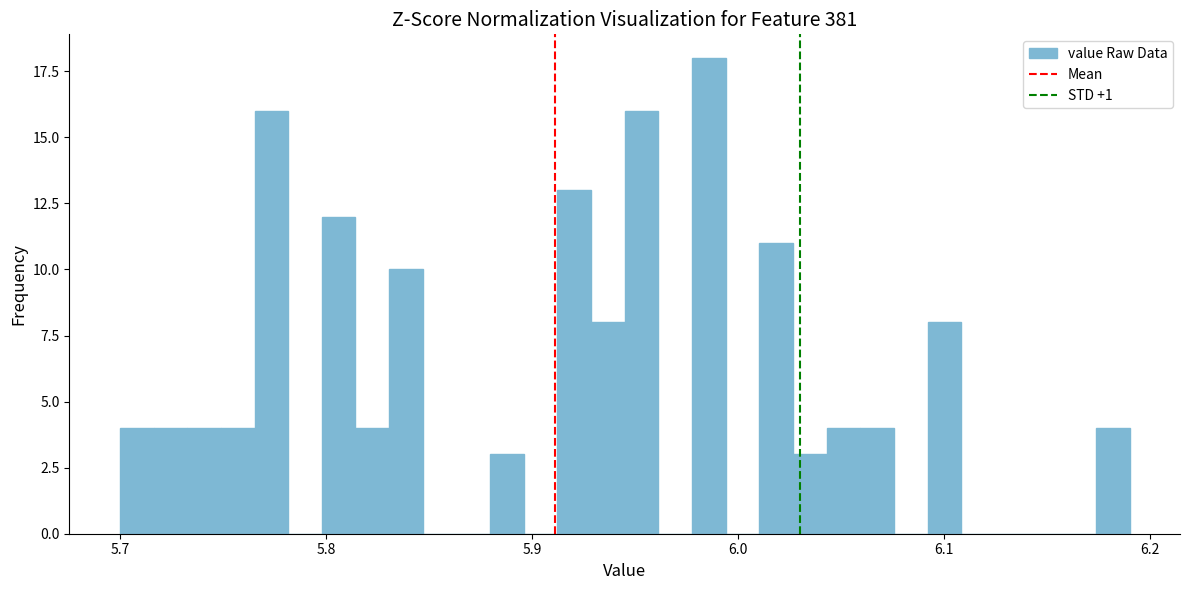

Around what value on the x-axis is the tallest bar? Give the approximate position of its centre, as read against the axis.

5.99